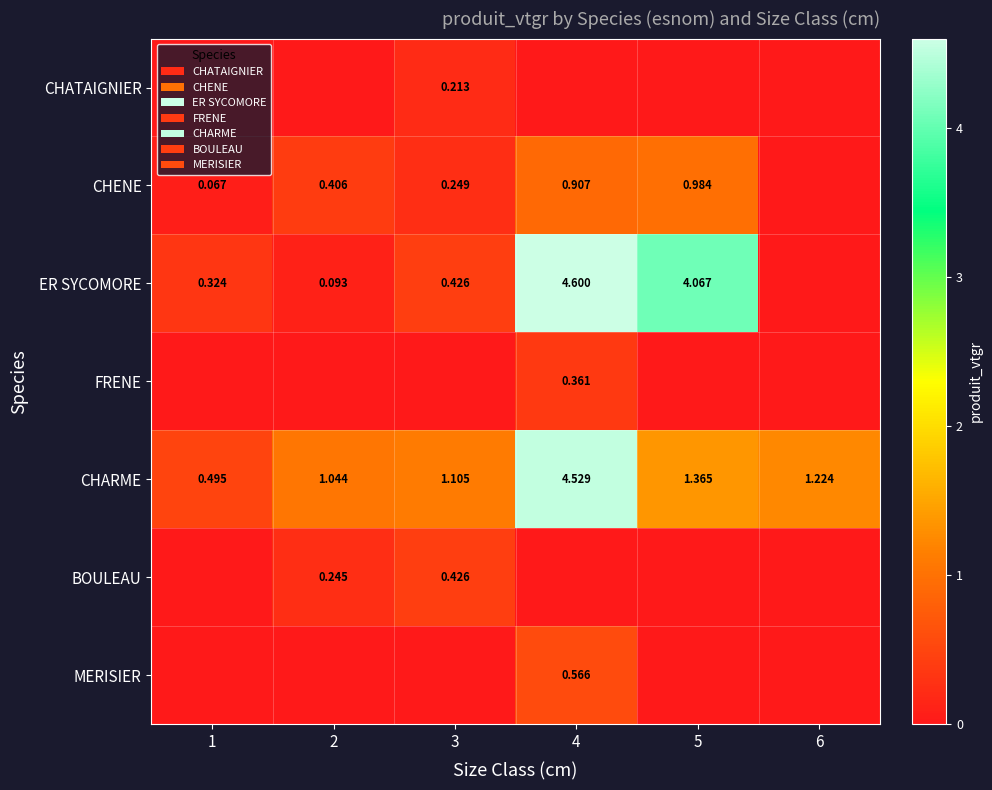

Which series has the largest range (max minus min)?

ER SYCOMORE